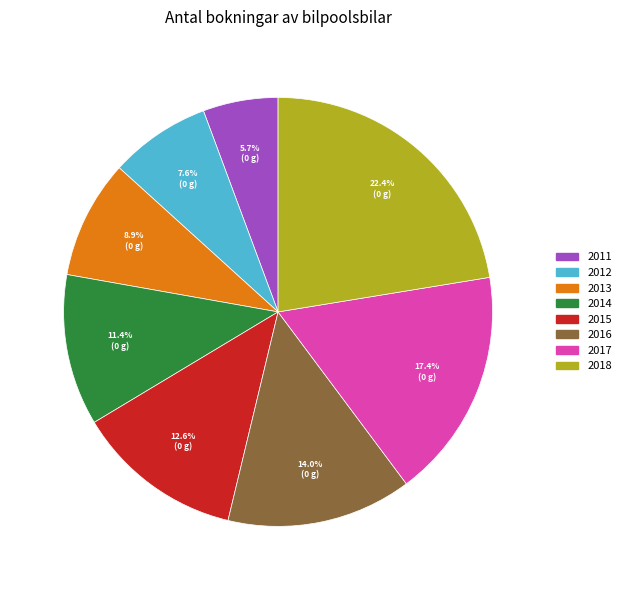

Which category has the smallest portion of the pie?

2011